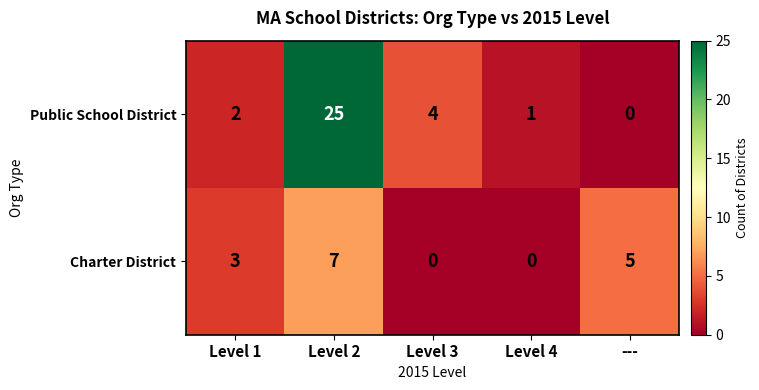

How many data points does each series have?

5